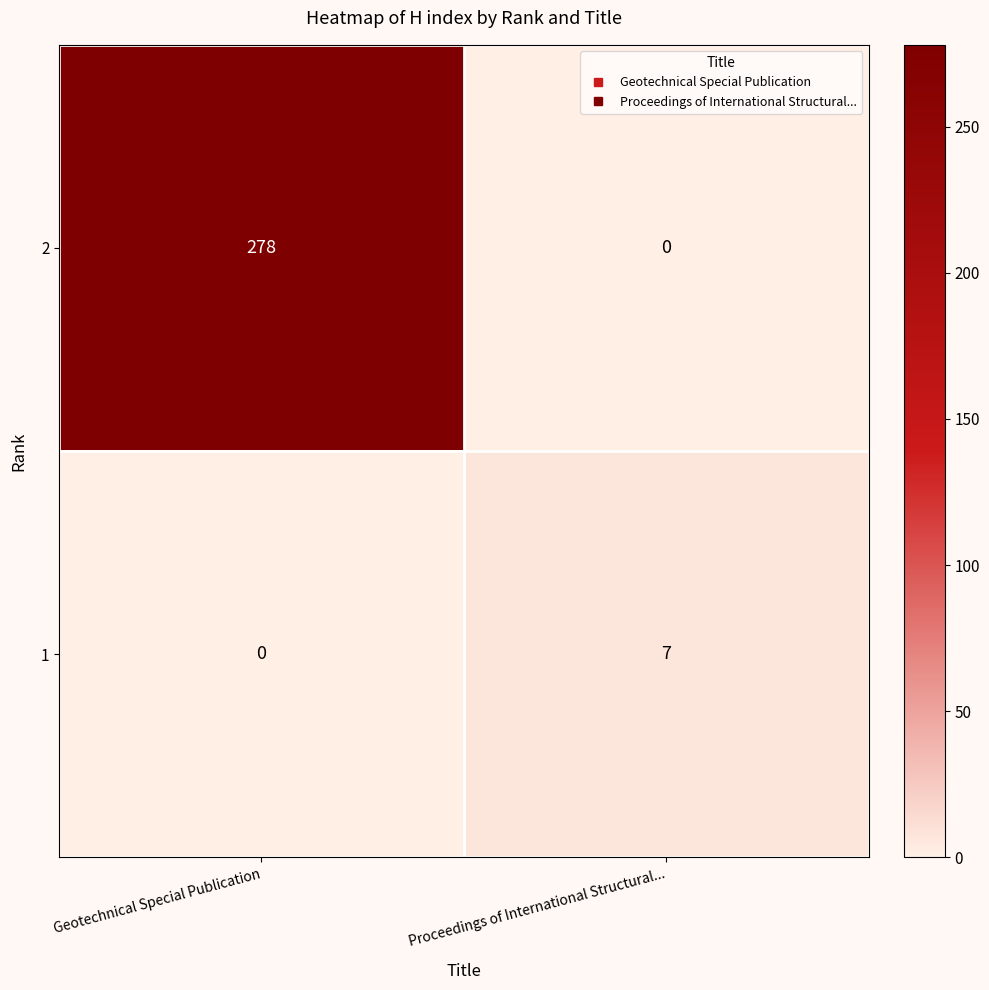

Reading left to right, extract all data points from this chart.

2: 278	0
1: 0	7